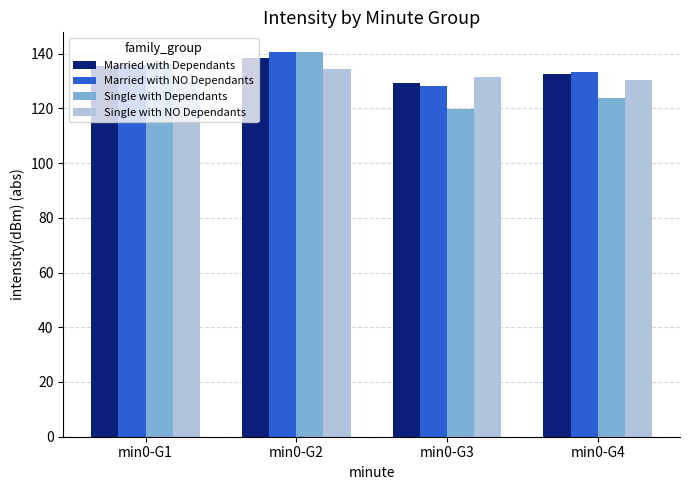

What are all the series names shown in the legend?

Married with Dependants, Married with NO Dependants, Single with Dependants, Single with NO Dependants